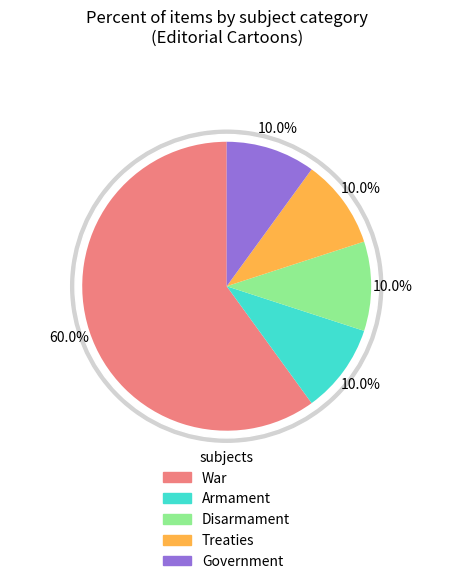

Do War and Disarmament together represent more than half of the pie?

Yes